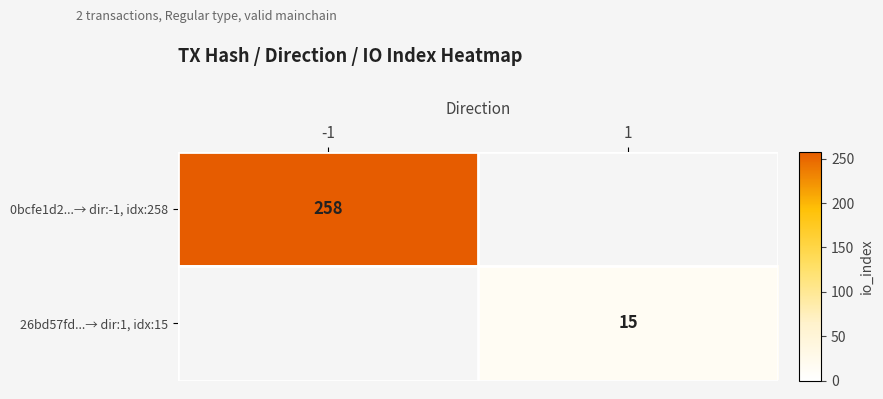

What is the minimum value shown in the chart?

15.0